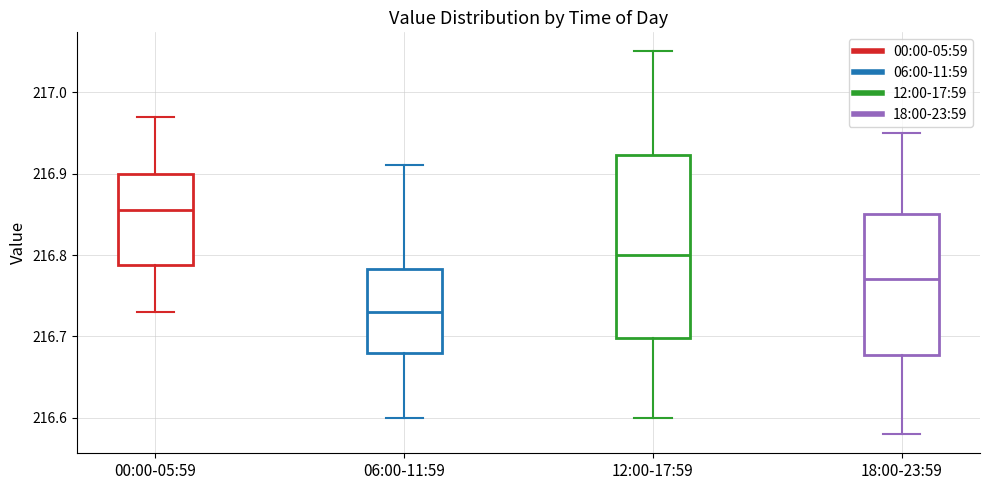

Reading left to right, read every box against the y-axis: the position of its median line, the range the box covers, and the ends of its whiskers. The values are not printed on the chart, so give them approximately, as read against the axis.

00:00-05:59: median 216.86, box 216.79 to 216.90, whiskers 216.73 to 216.97
06:00-11:59: median 216.73, box 216.68 to 216.78, whiskers 216.60 to 216.91
12:00-17:59: median 216.80, box 216.70 to 216.92, whiskers 216.60 to 217.05
18:00-23:59: median 216.77, box 216.68 to 216.85, whiskers 216.58 to 216.95